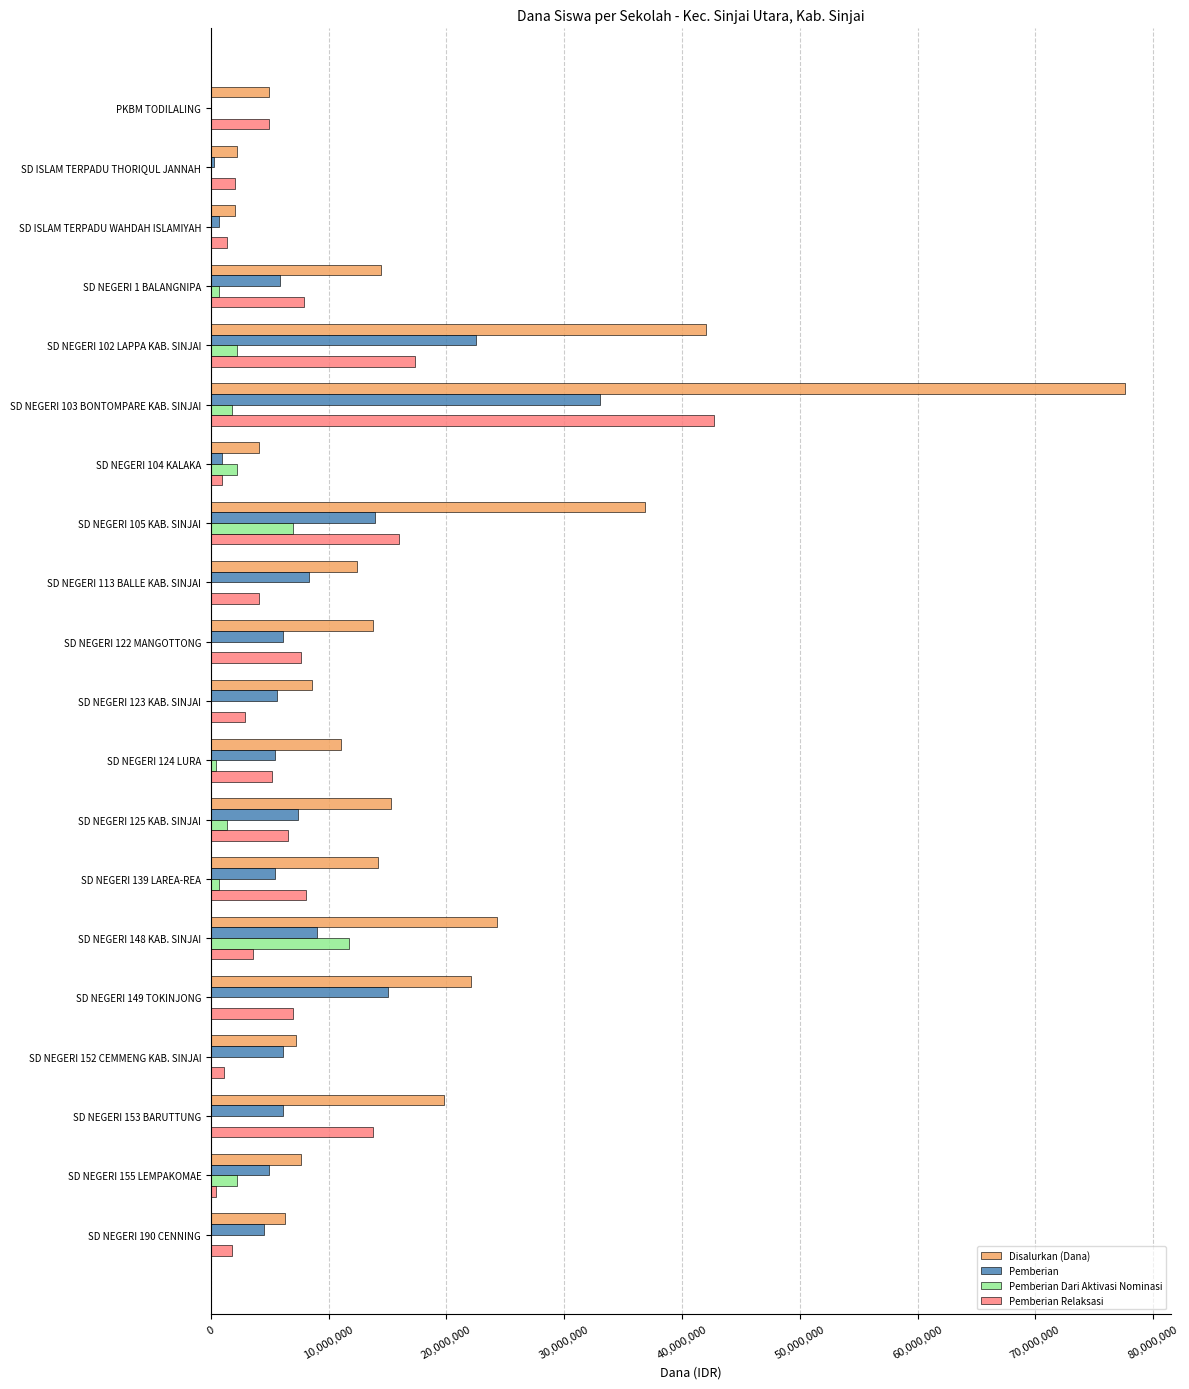

Which series has the largest total across all categories?

Disalurkan (Dana)